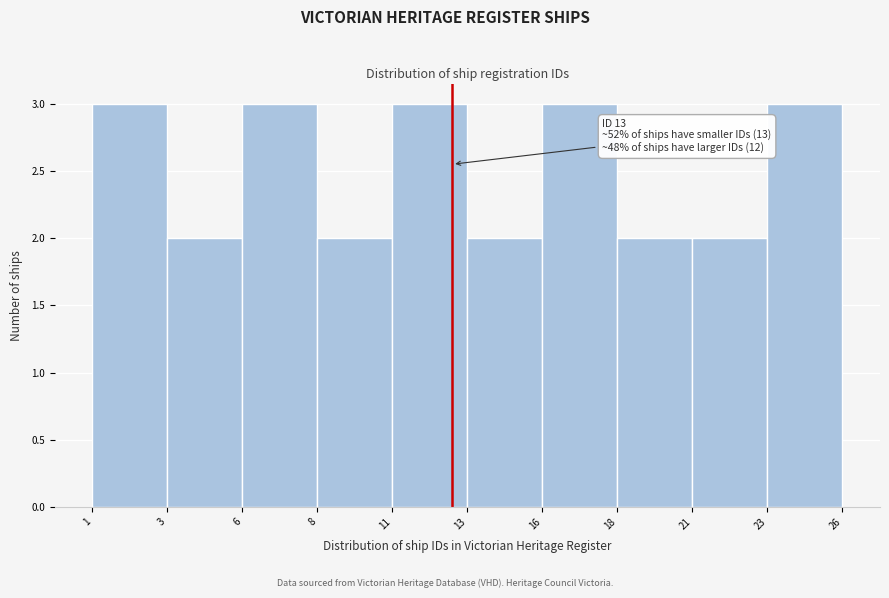

Reading left to right, list all the values displayed in this chart.

1=3	3=2	6=3	8=2	11=3	13=2	16=3	18=2	21=2	23=3